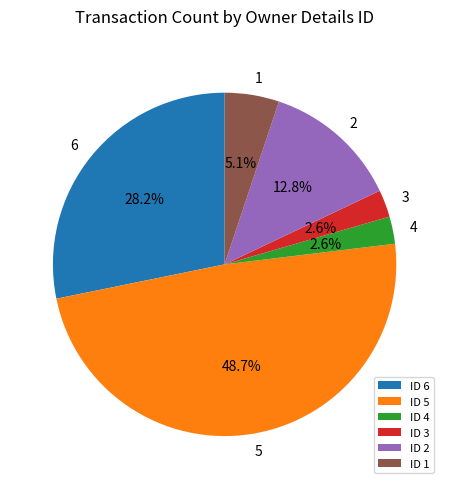

Does any single category account for the majority?

No